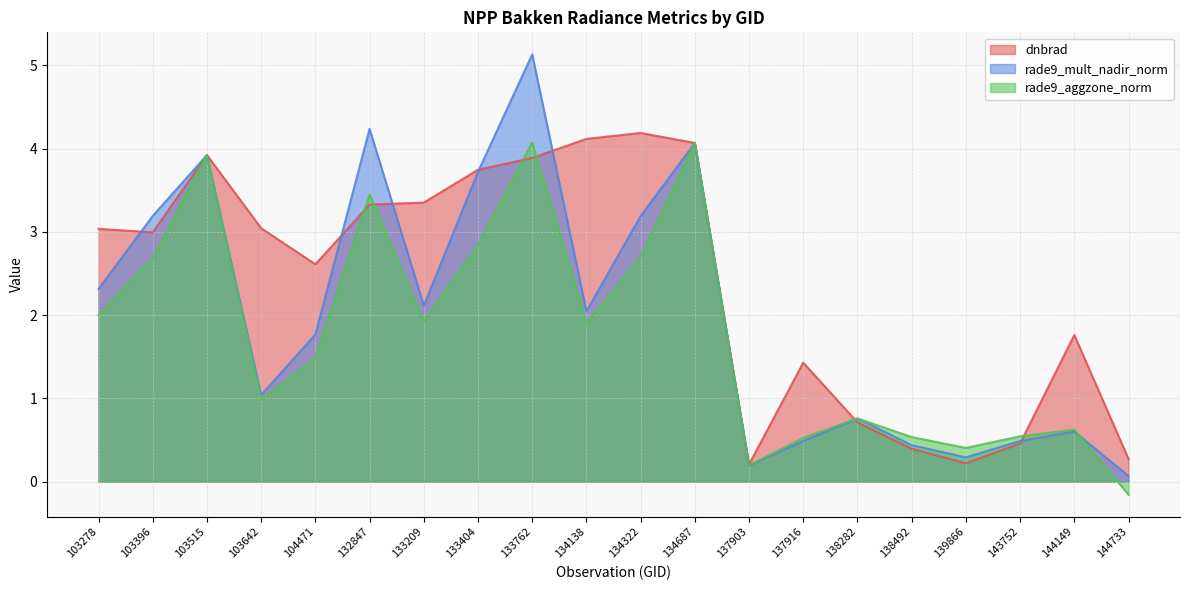

How many times do rade9_aggzone_norm and rade9_mult_nadir_norm cross each other?

1